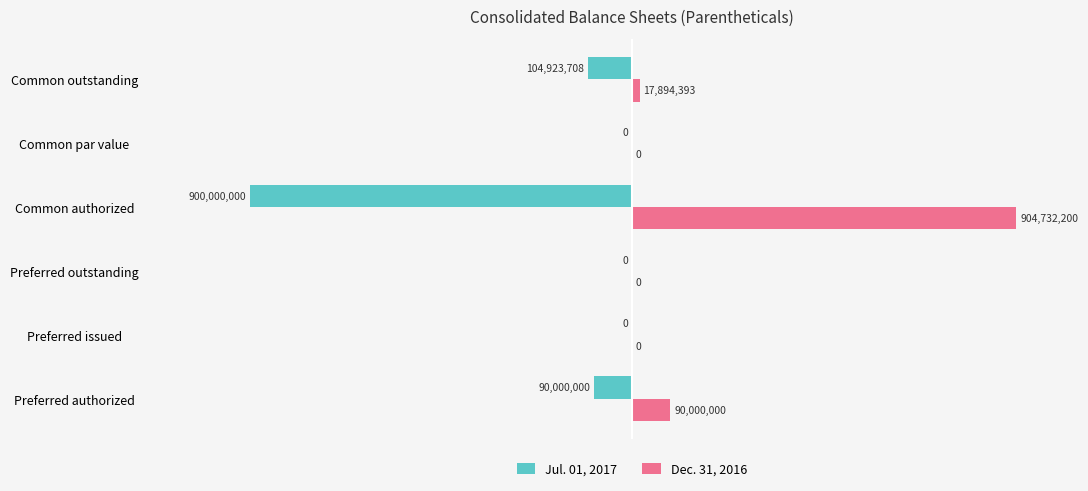

At which category is the sum across all series the highest?

Common authorized